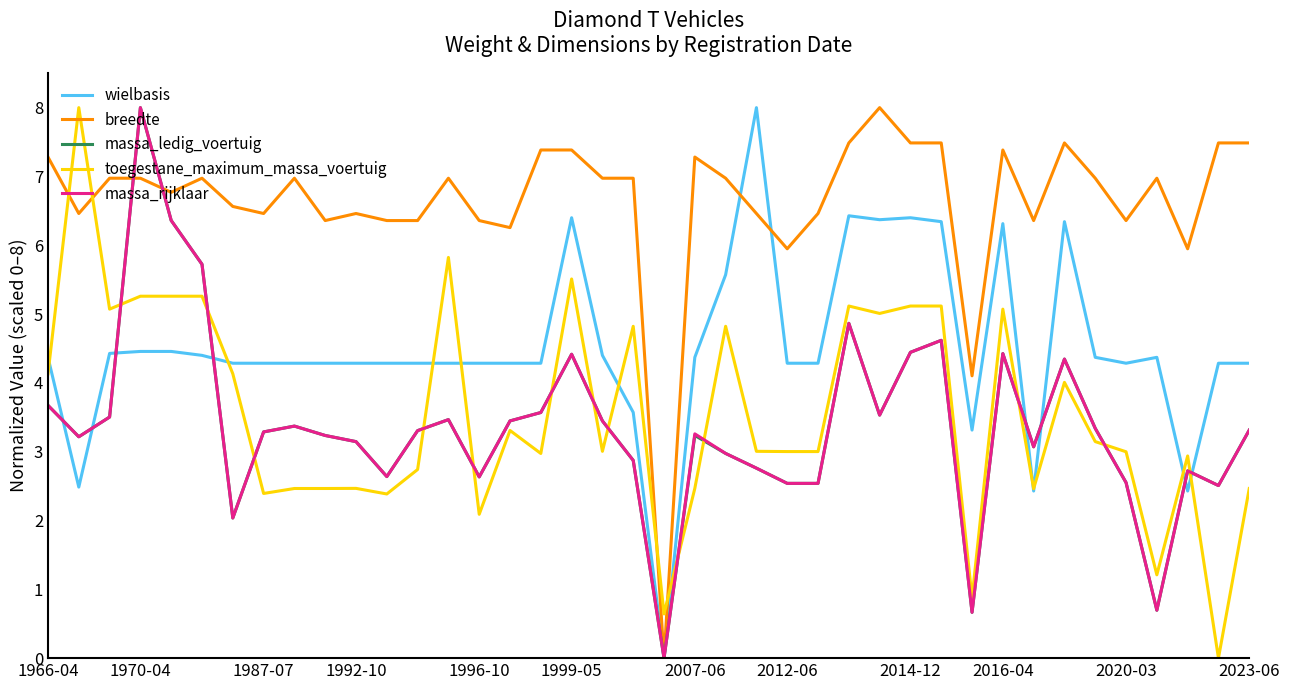

How many times do toegestane_maximum_massa_voertuig and breedte cross each other?

4